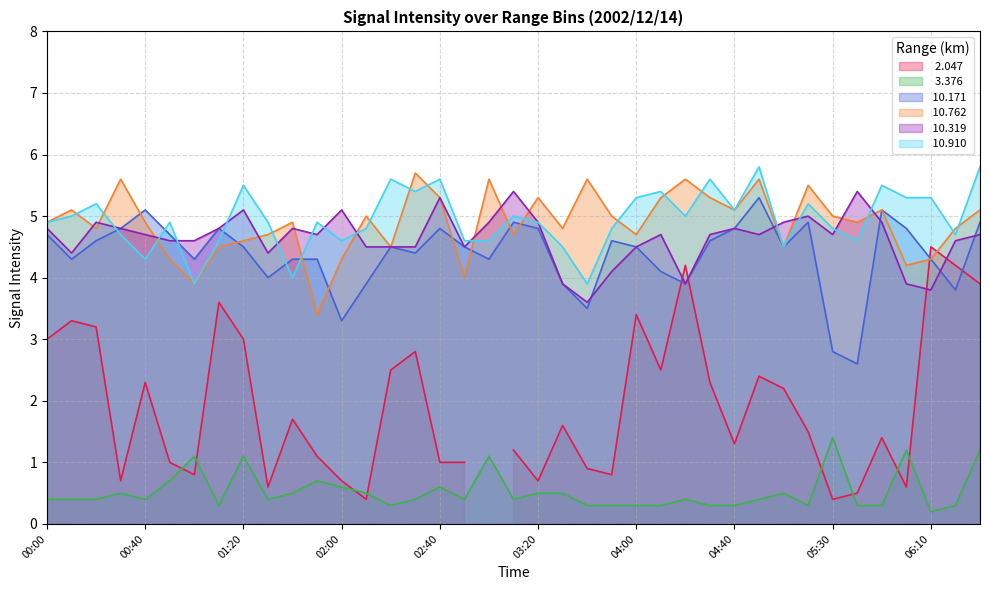

How many values in the  10.910 series are below 4?

2